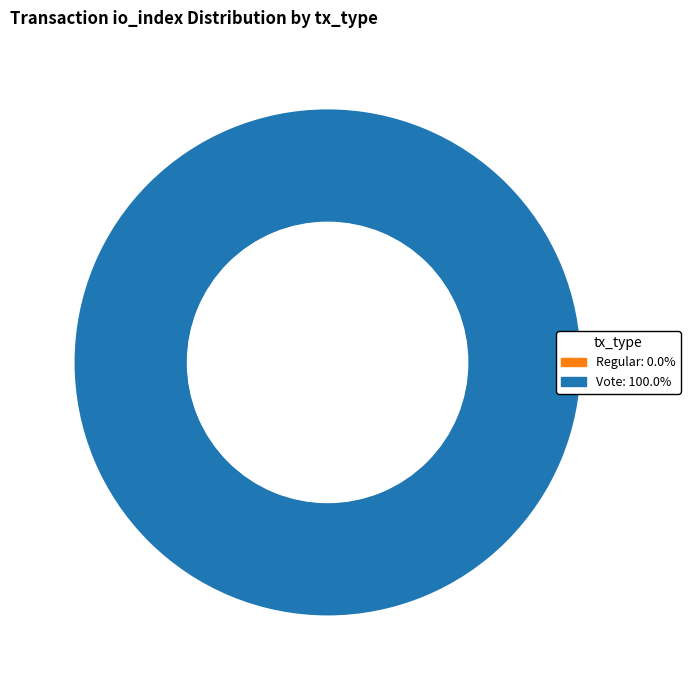

Count the number of slices in the pie.

2